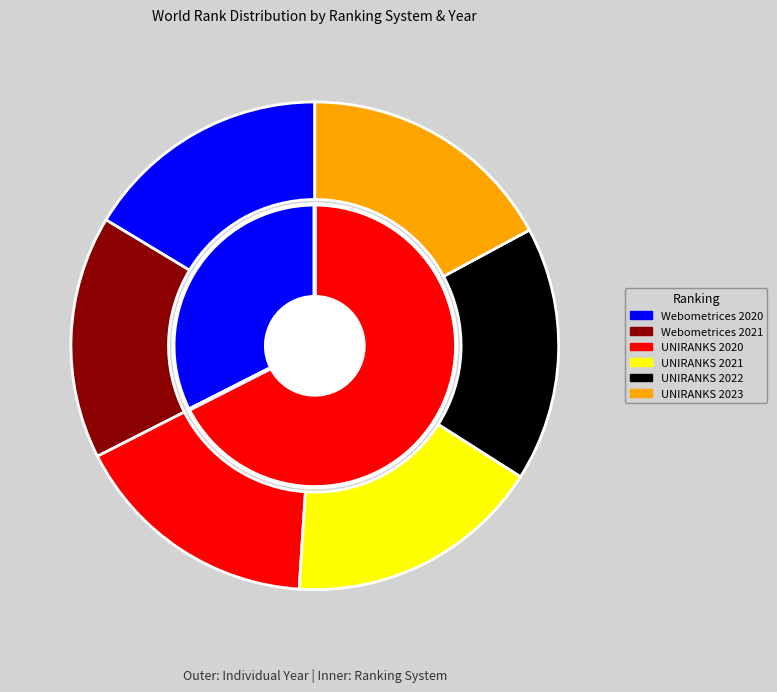

Does UNIRANKS 2020 account for over 50% of the chart?

No